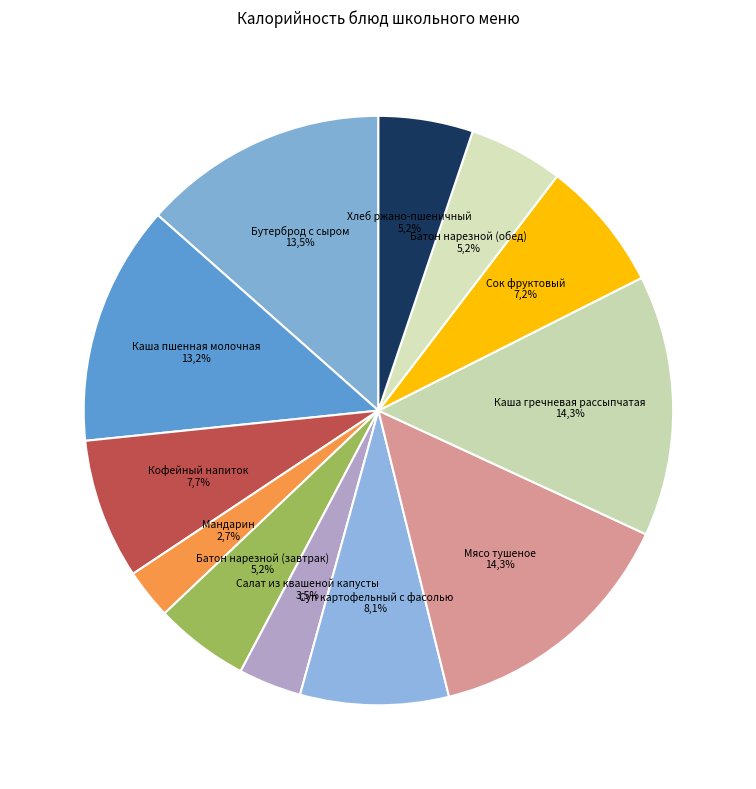

Count the number of slices in the pie.

12